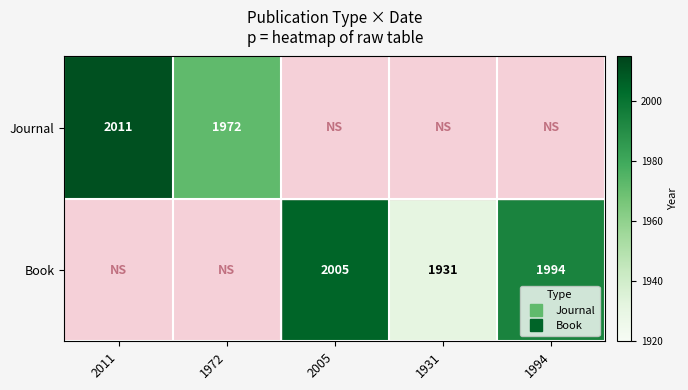

What is the difference between the maximum and minimum values in the Journal series?

39.0